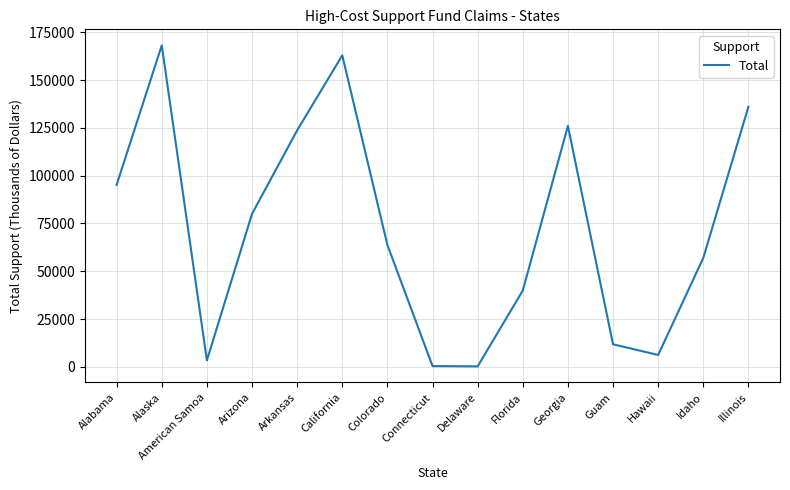

What is the greatest value displayed?

168130.5